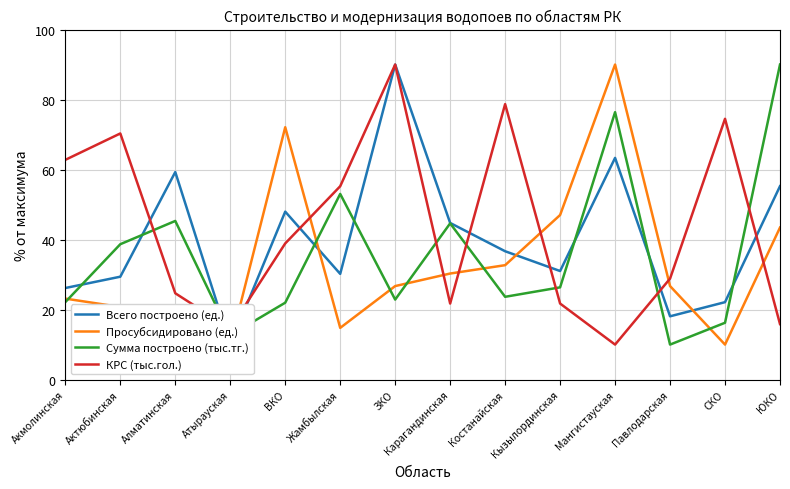

What is the label of the 9th point from the left?

Костанайская